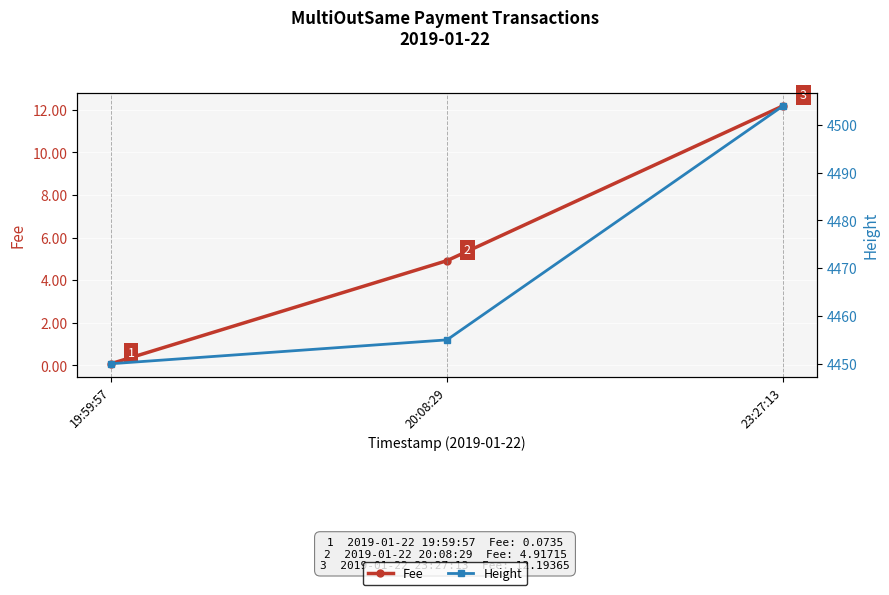

How many lines are shown in the chart?

2